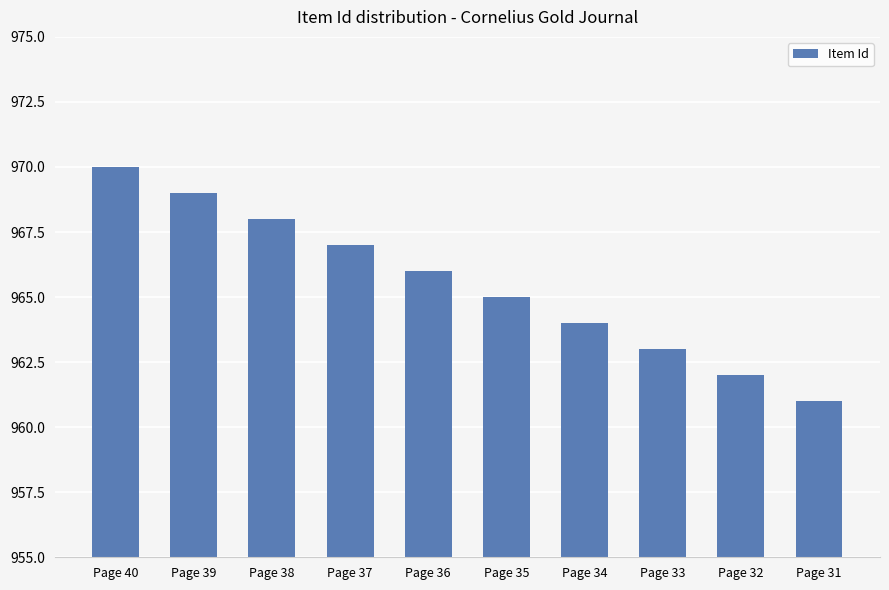

What is the greatest value displayed?

970